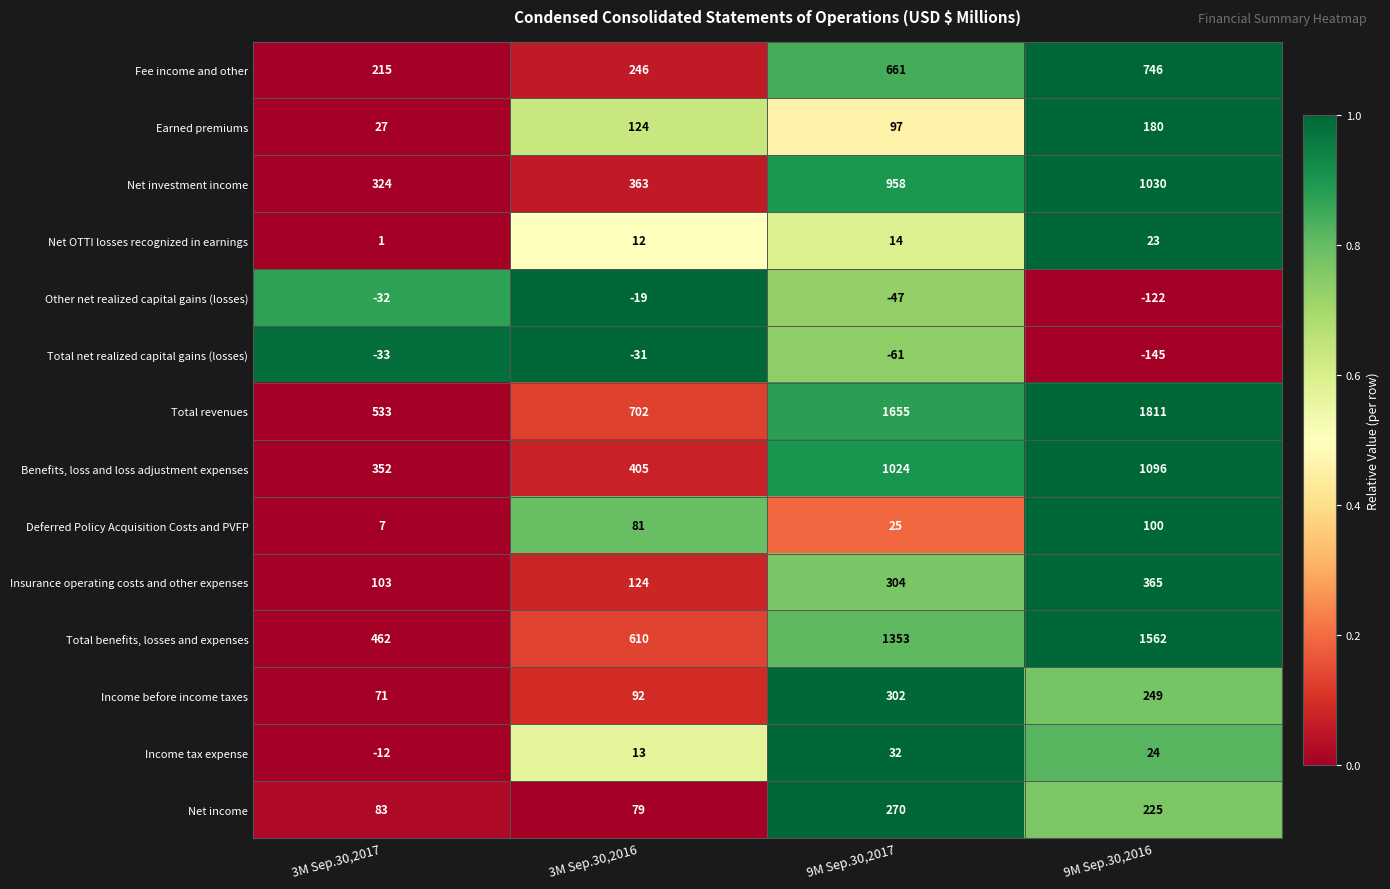

The value of Benefits, loss and loss adjustment expenses at 9M Sep.30,2017 is 1024. True or false?

True